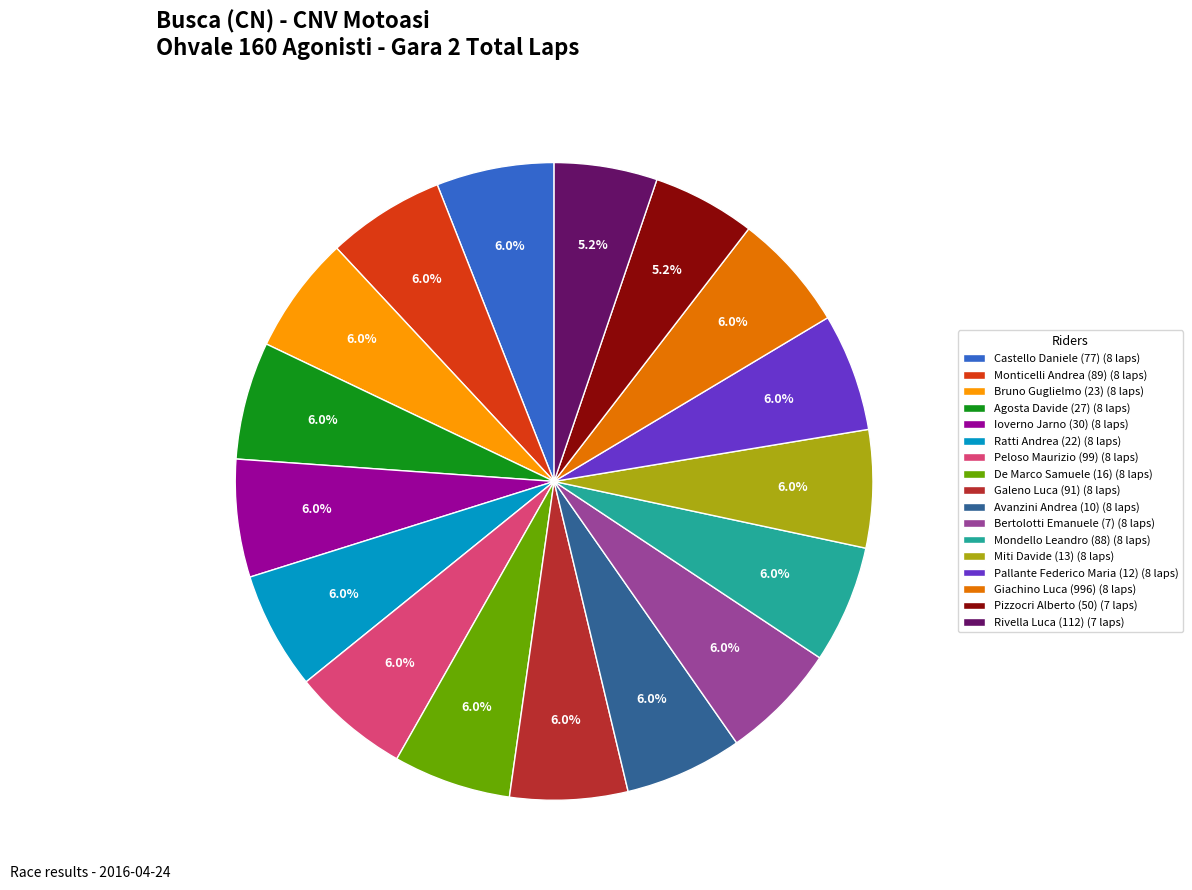

Is De Marco Samuele (16) (8 laps) the majority of the pie?

No